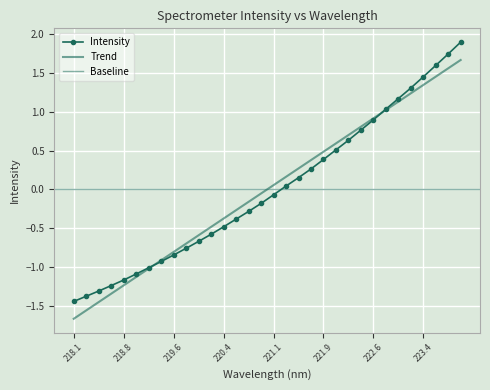

Between 221.8812 and 223.0264, which is larger?

223.0264